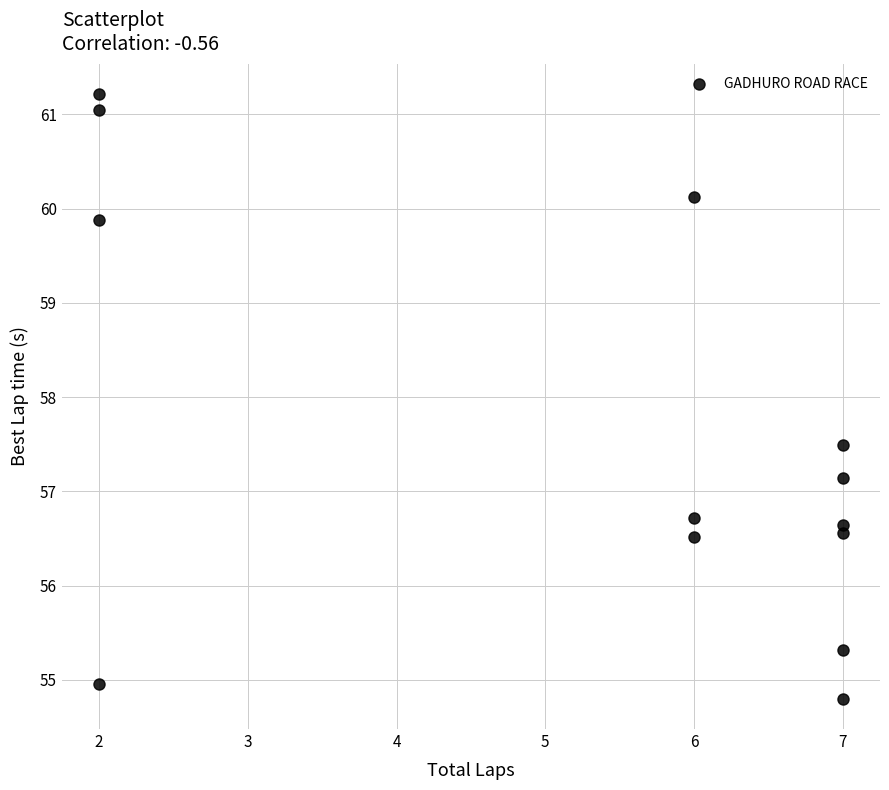

What Y value in the scatter plot is closest to 58?

57.5